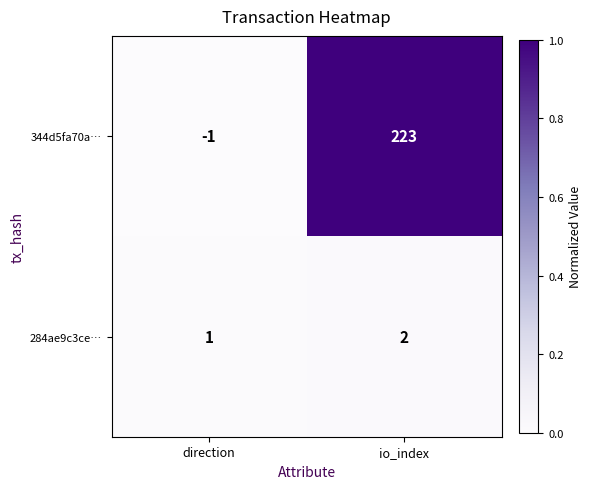

Which series has the largest total across all categories?

344d5fa70a…